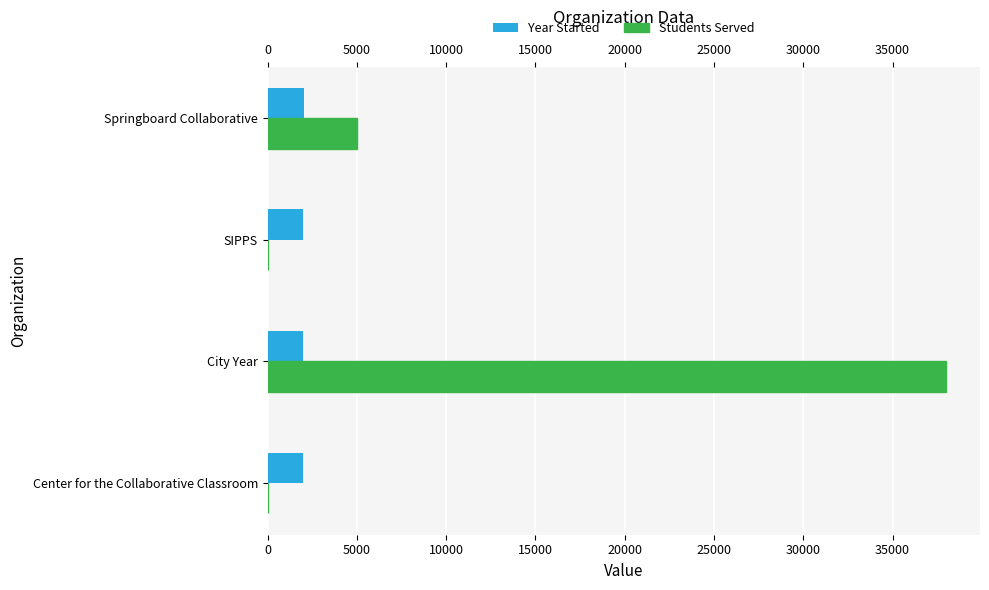

What are all the series names shown in the legend?

Year Started, Students Served